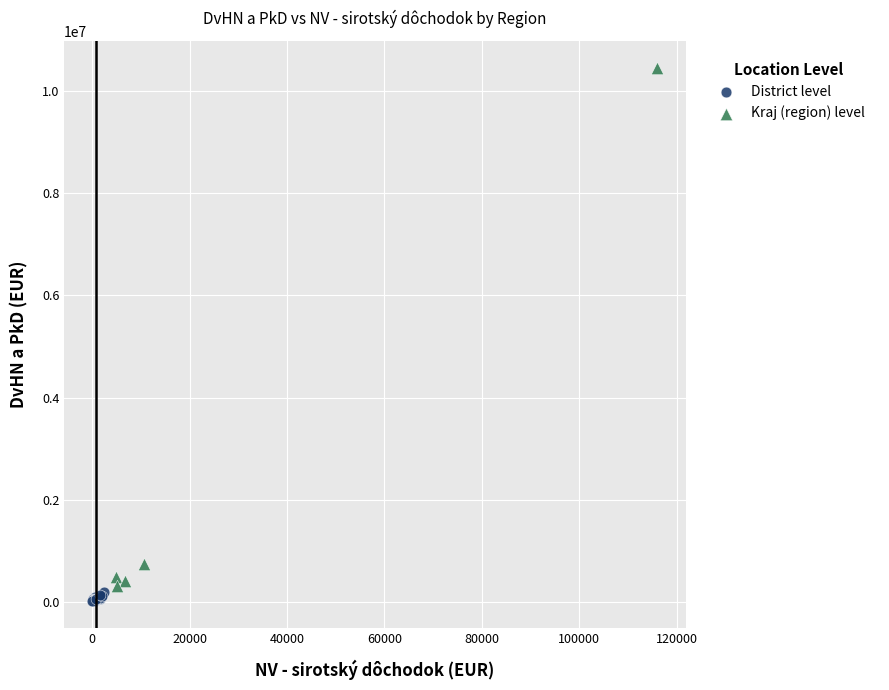

Which series has the widest spread of Y values?

Kraj (region) level